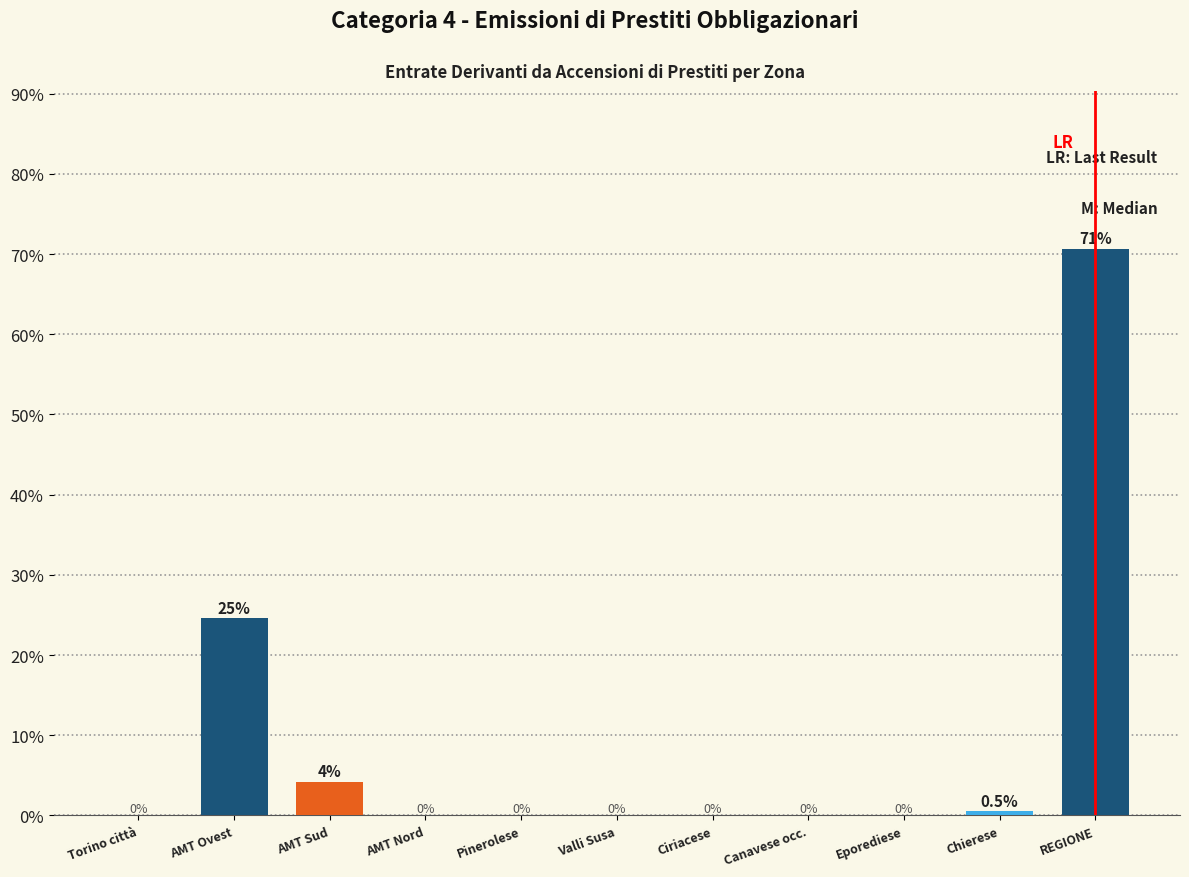

Reading left to right, extract all data points from this chart.

Torino città=0.0	AMT Ovest=24.6	AMT Sud=4.2	AMT Nord=0.0	Pinerolese=0.0	Valli Susa=0.0	Ciriacese=0.0	Canavese occ.=0.0	Eporediese=0.0	Chierese=0.5	REGIONE=70.7